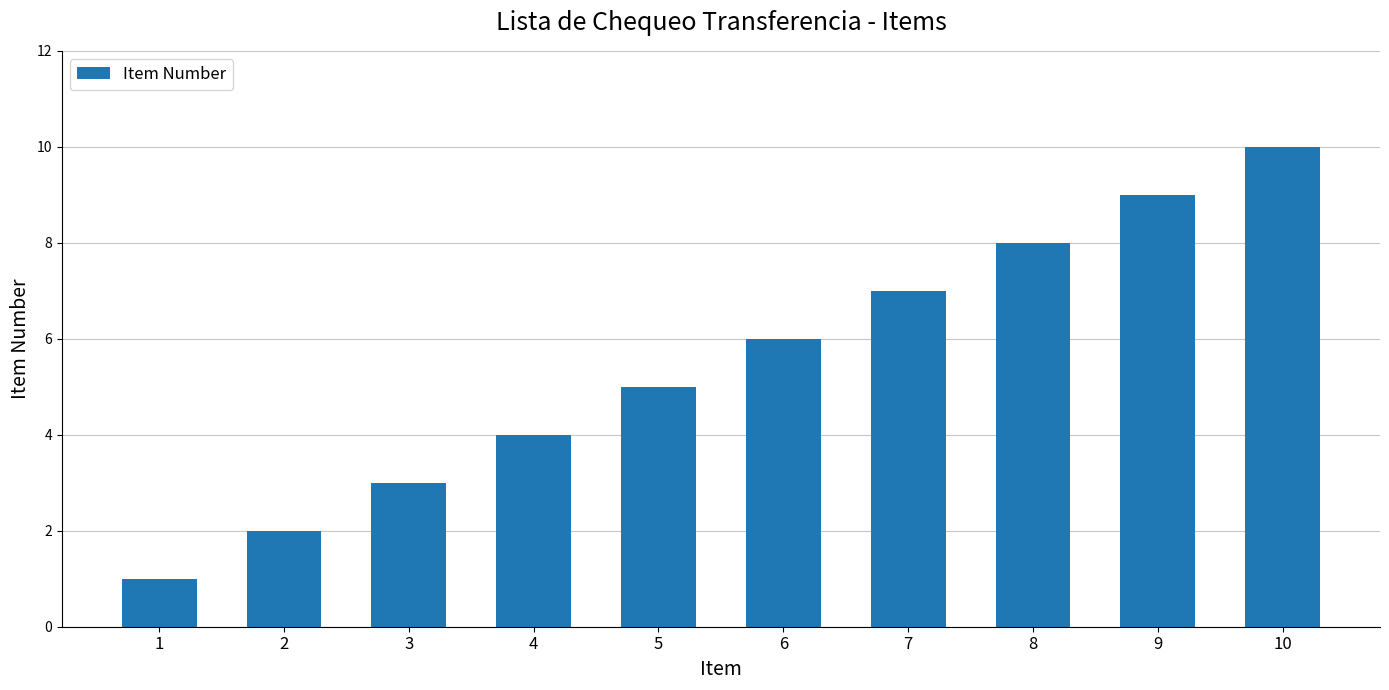

What is the approximate value at 1?

1